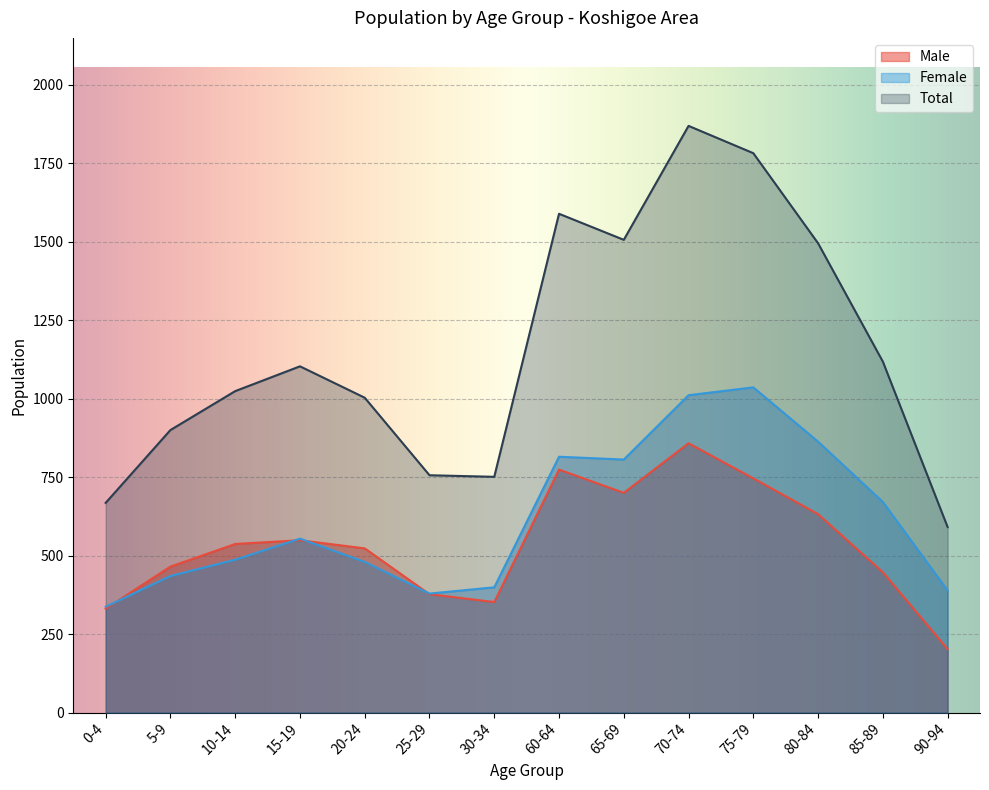

Where does the Female series first go above 554?

60-64